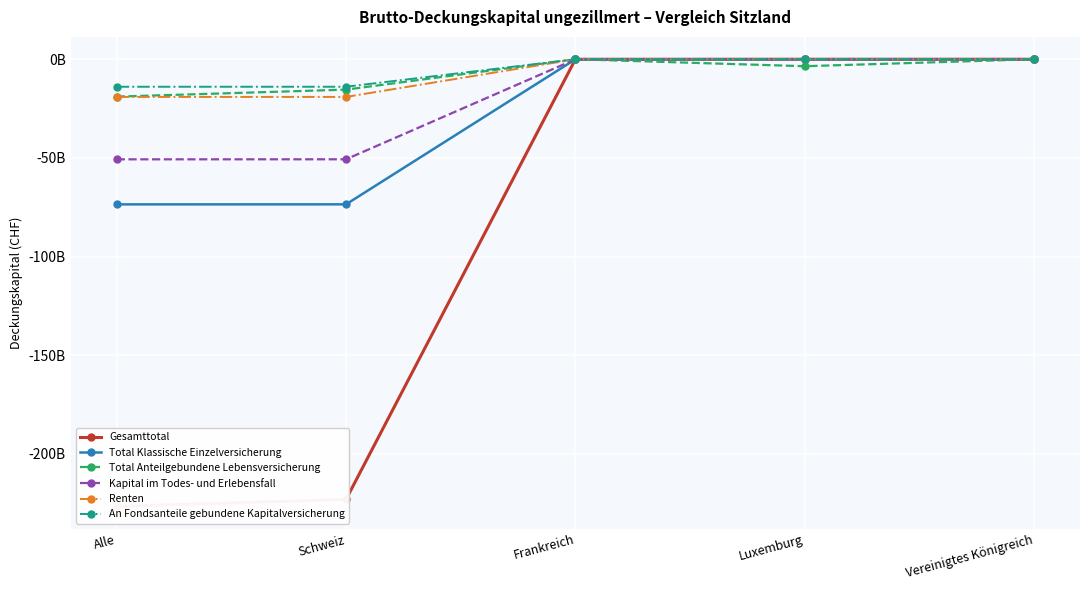

What is the minimum value shown in the chart?

-226.7